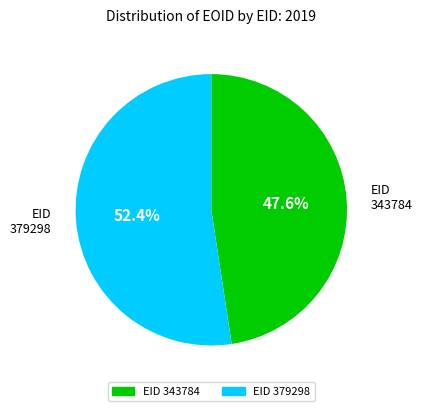

True or false: 379298 accounts for 63% of the total.

False